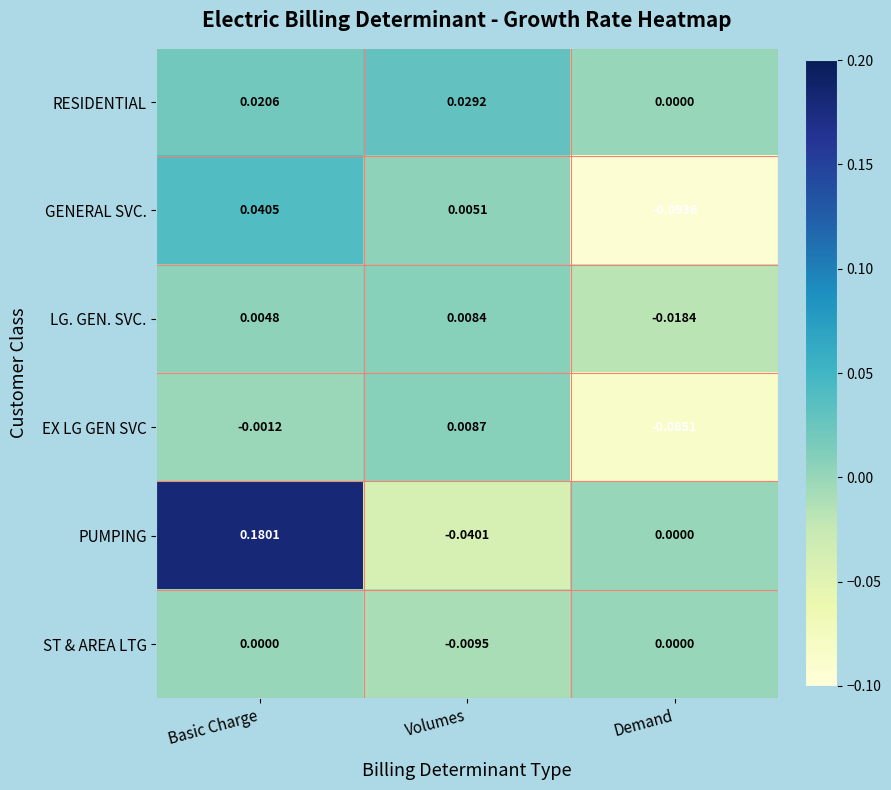

Which category has the lowest value in the GENERAL SVC. series?

Demand